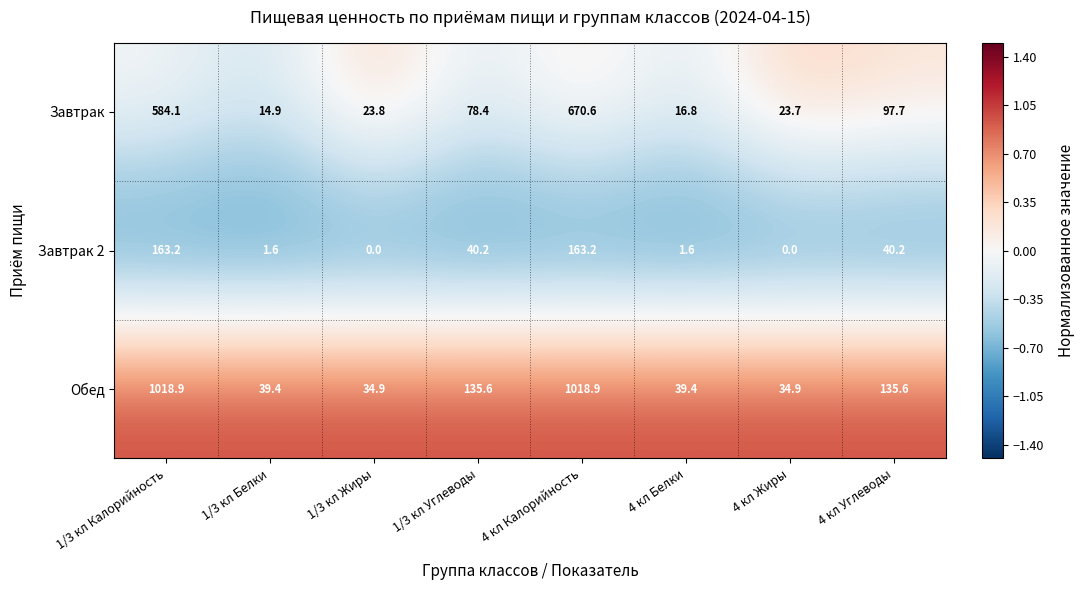

The value of Завтрак at 4 кл Жиры is 34.7. True or false?

False